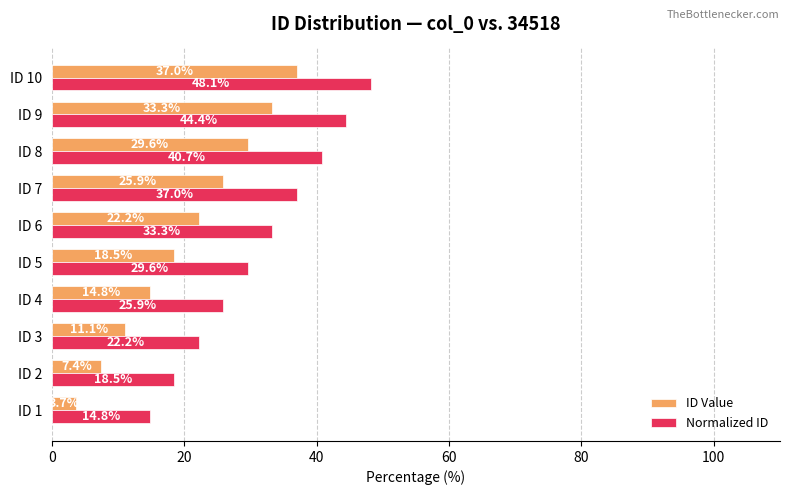

Where is Normalized ID nearest to the value 31?

ID 5